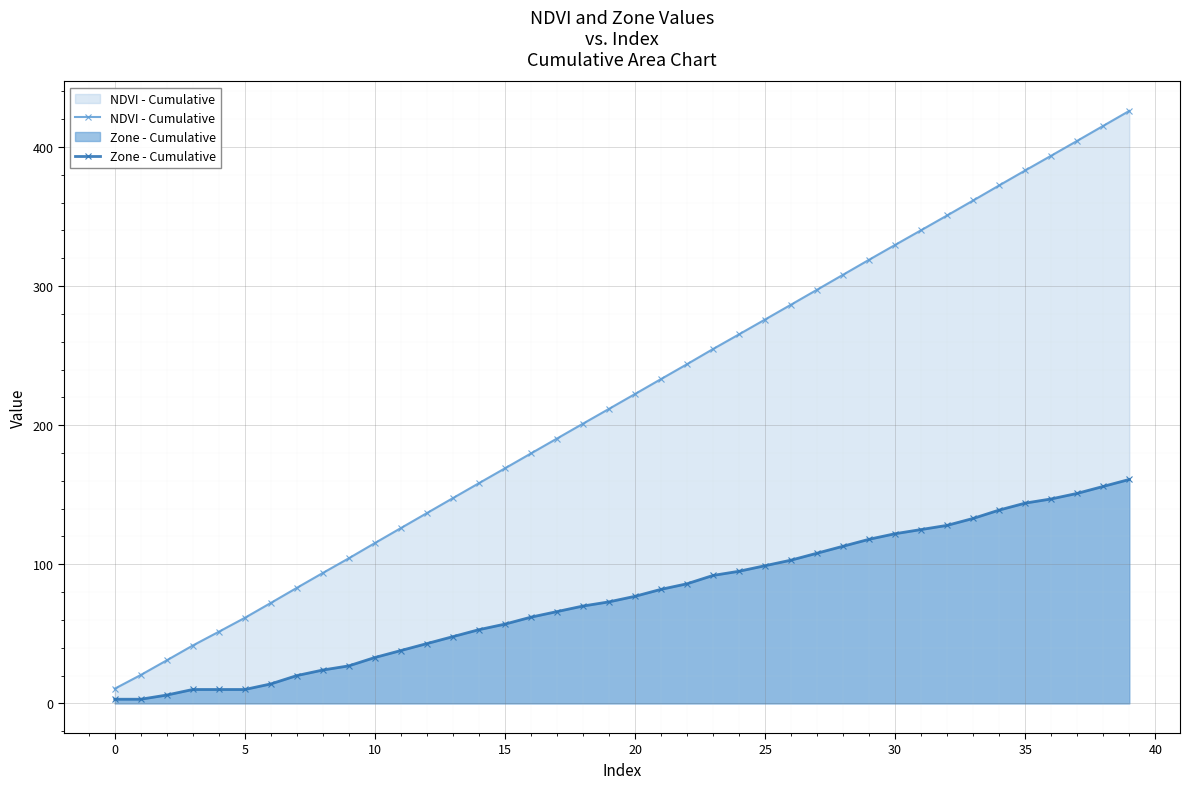

How many lines are shown in the chart?

2